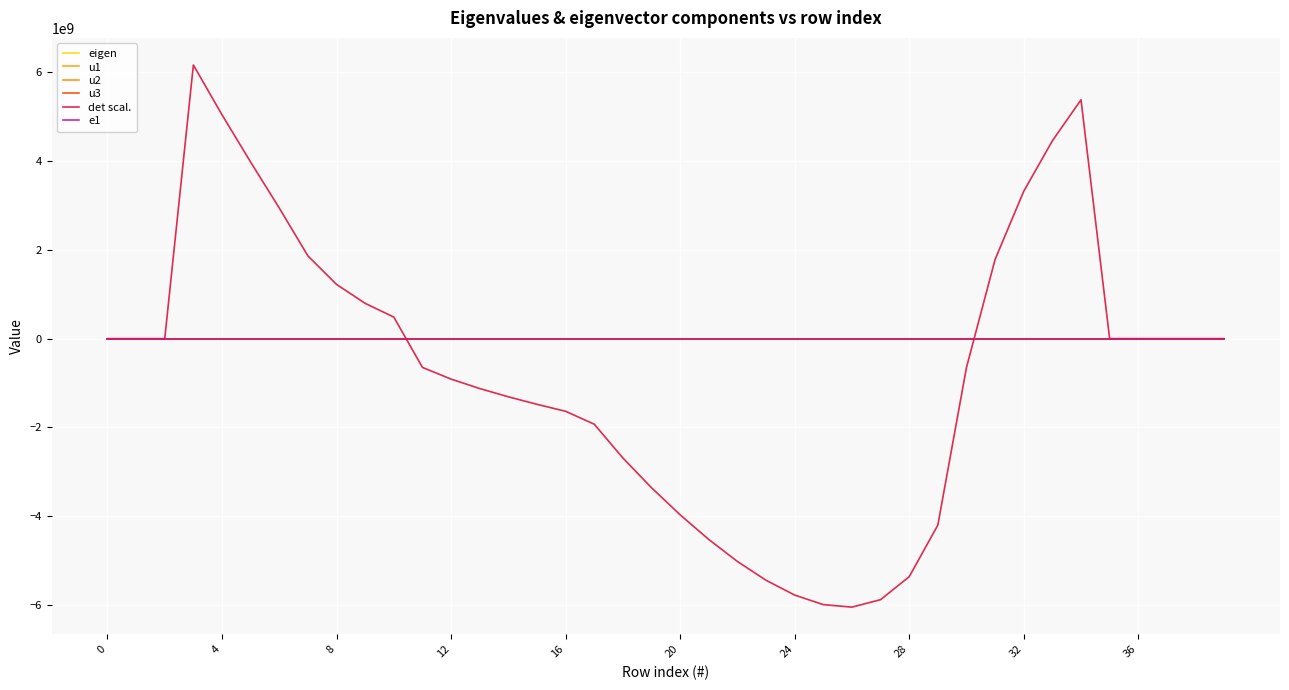

Does the chart have visible grid lines?

Yes